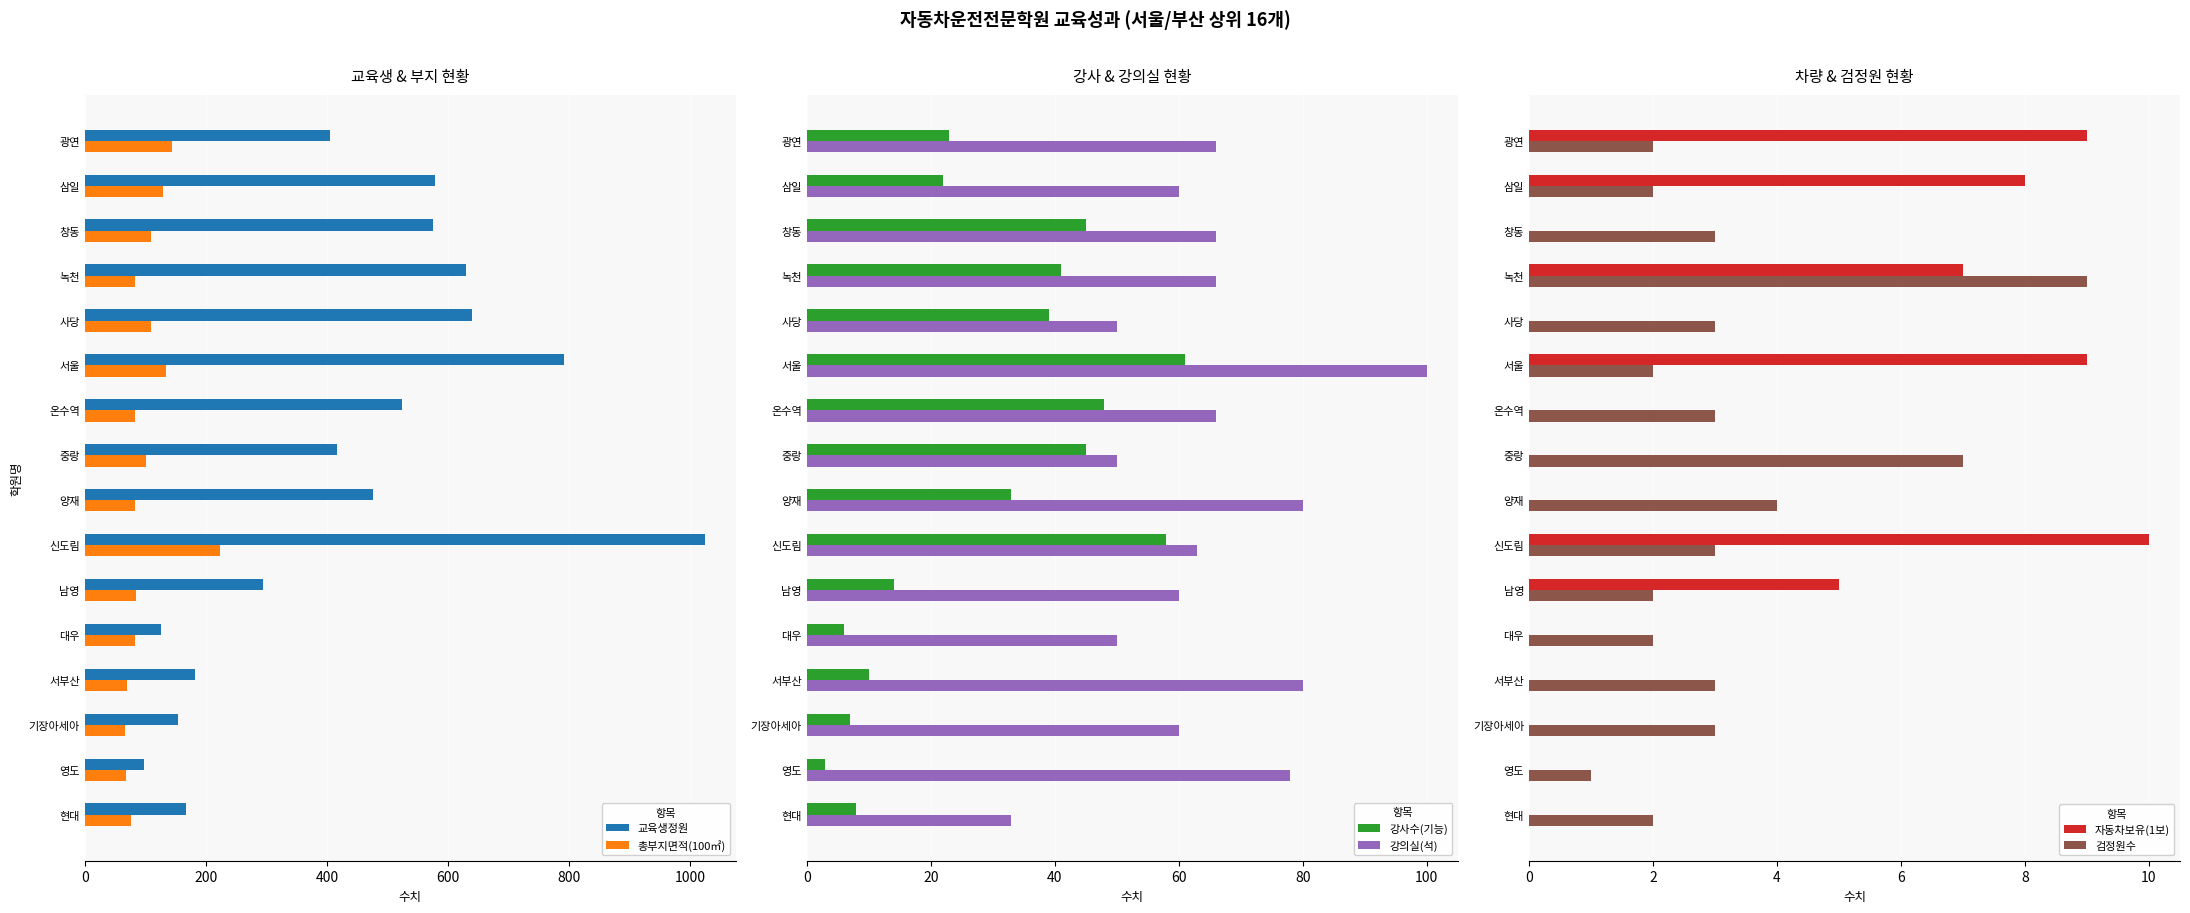

What is the sum of all 교육생정원 values?

7083.0